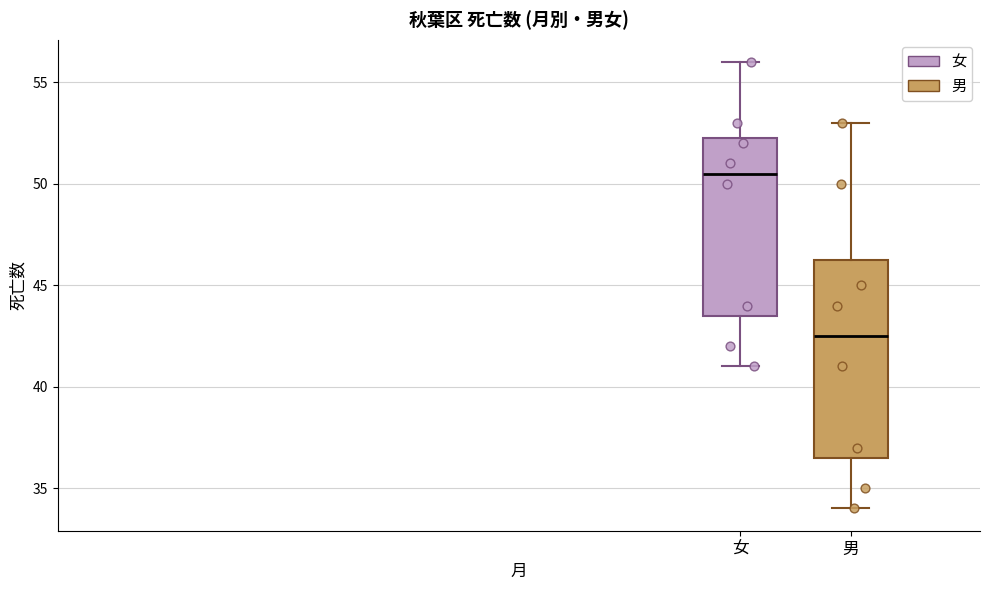

Reading left to right, transcribe this box plot: for each box, give where its median line is, the range the box spans, and where its two whiskers end, as read against the y-axis. The values are not printed on the chart, so give them approximately, as read against the axis.

女: median 50.5, box 43.5 to 52.5, whiskers 41.0 to 56.0
男: median 42.5, box 36.5 to 46.5, whiskers 34.0 to 53.0